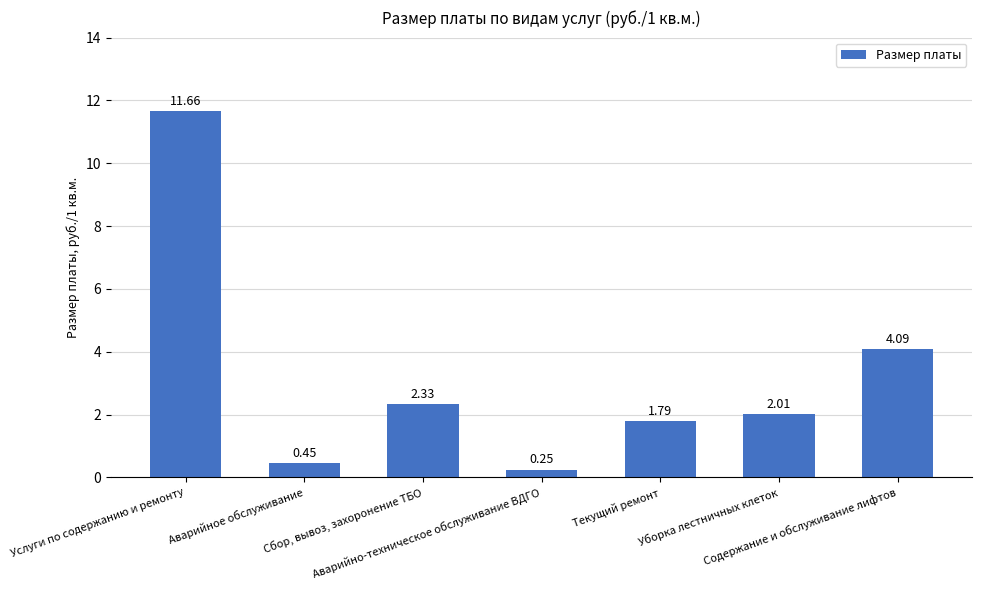

List the labels in order of value, smallest first.

Аварийно-техническое обслуживание ВДГО, Аварийное обслуживание, Текущий ремонт, Уборка лестничных клеток, Сбор, вывоз, захоронение ТБО, Содержание и обслуживание лифтов, Услуги по содержанию и ремонту